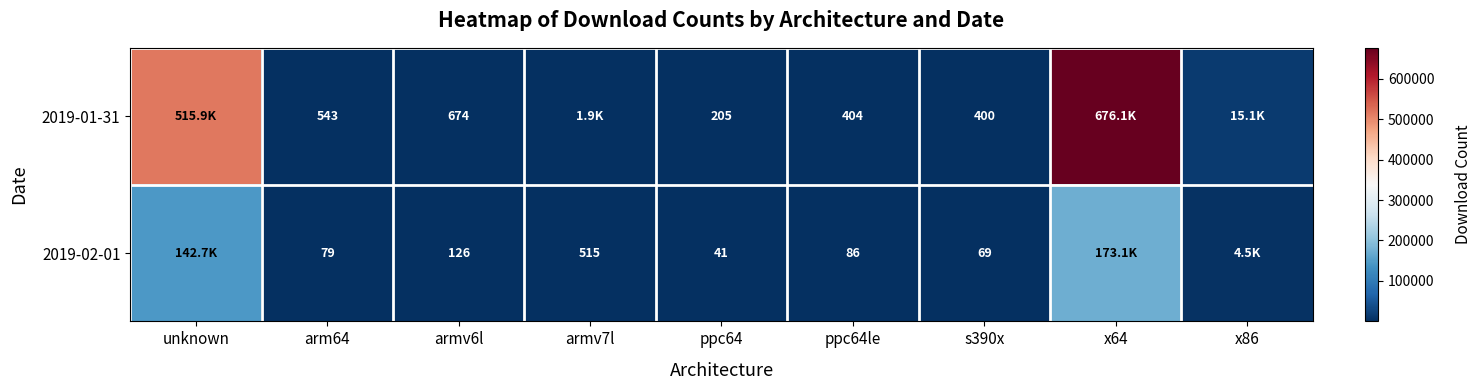

Between ppc64le and s390x, which is larger?

ppc64le